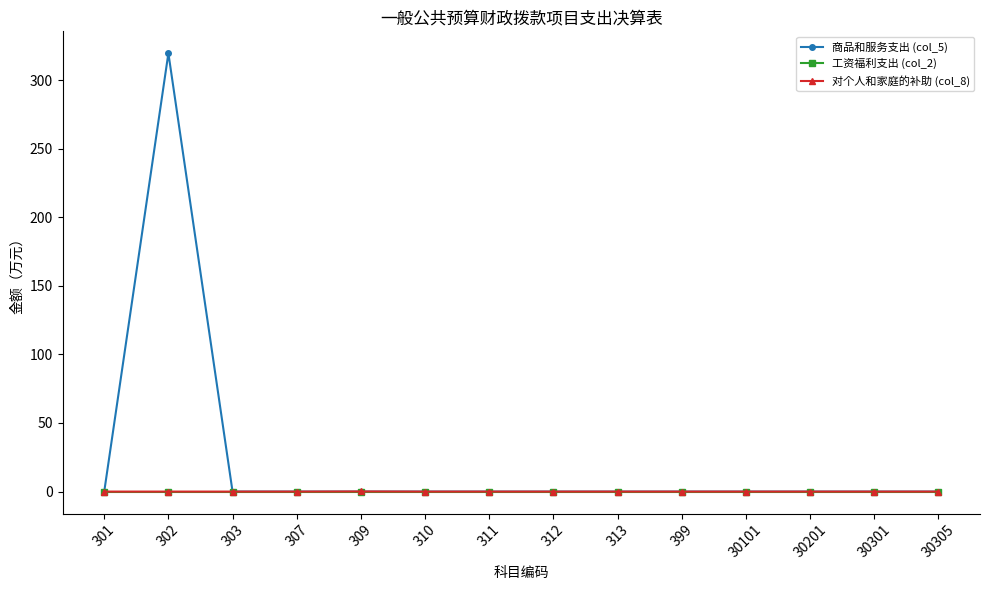

What is the maximum value for 商品和服务支出 (col_5)?

319.5